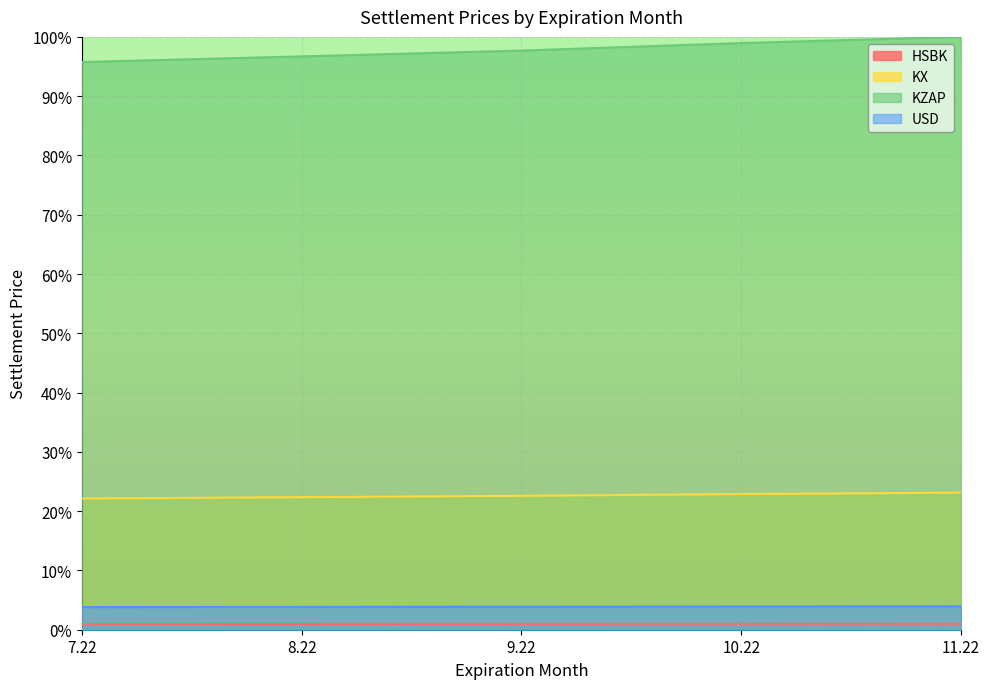

List the labels in order of KZAP value, smallest first.

7.22, 8.22, 9.22, 10.22, 11.22